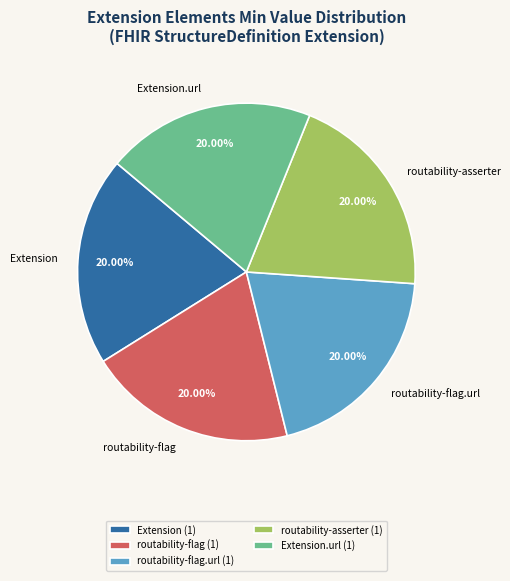

What percentage is the Extension.url slice, to the nearest percent?

20%